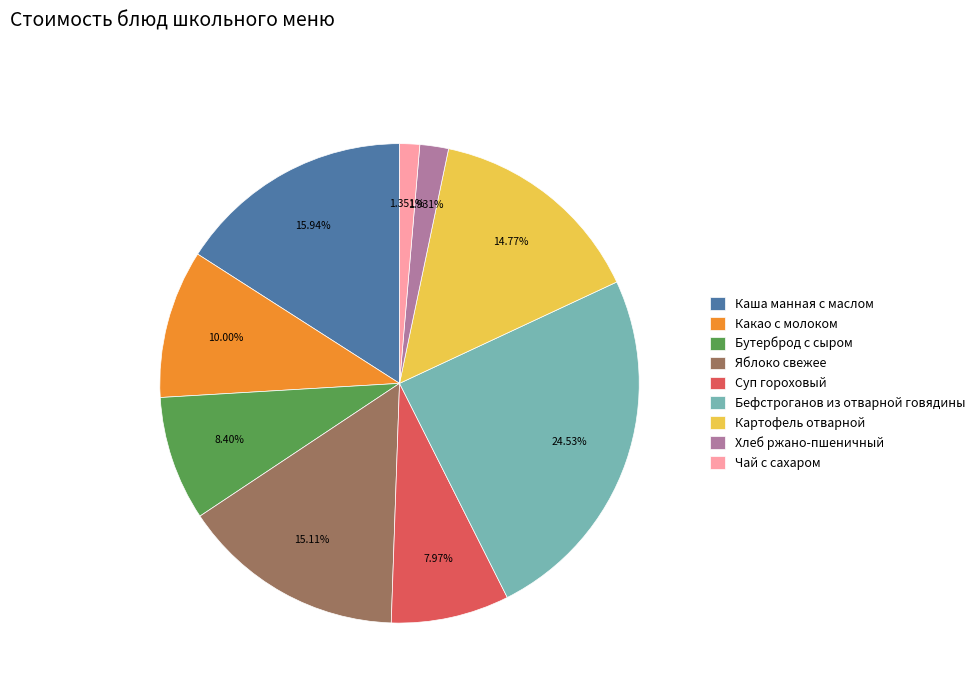

What percentage is the Бефстроганов из отварной говядины slice, to the nearest percent?

25%